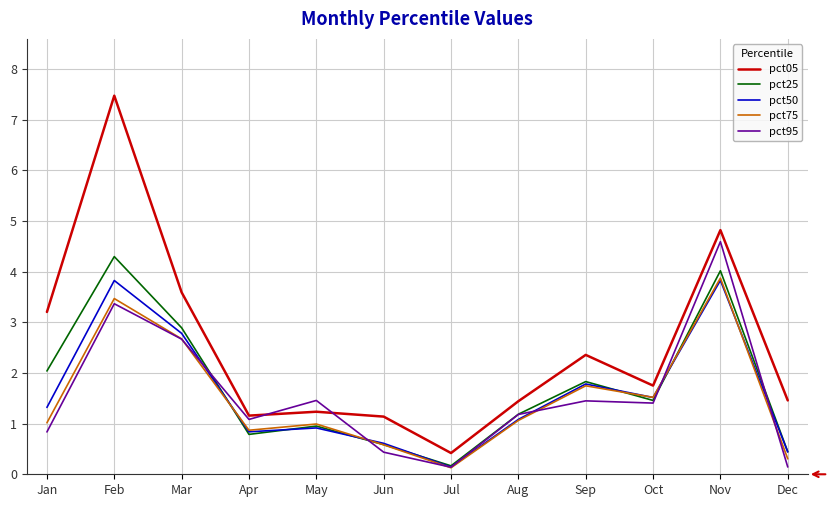

Does the chart have visible grid lines?

Yes